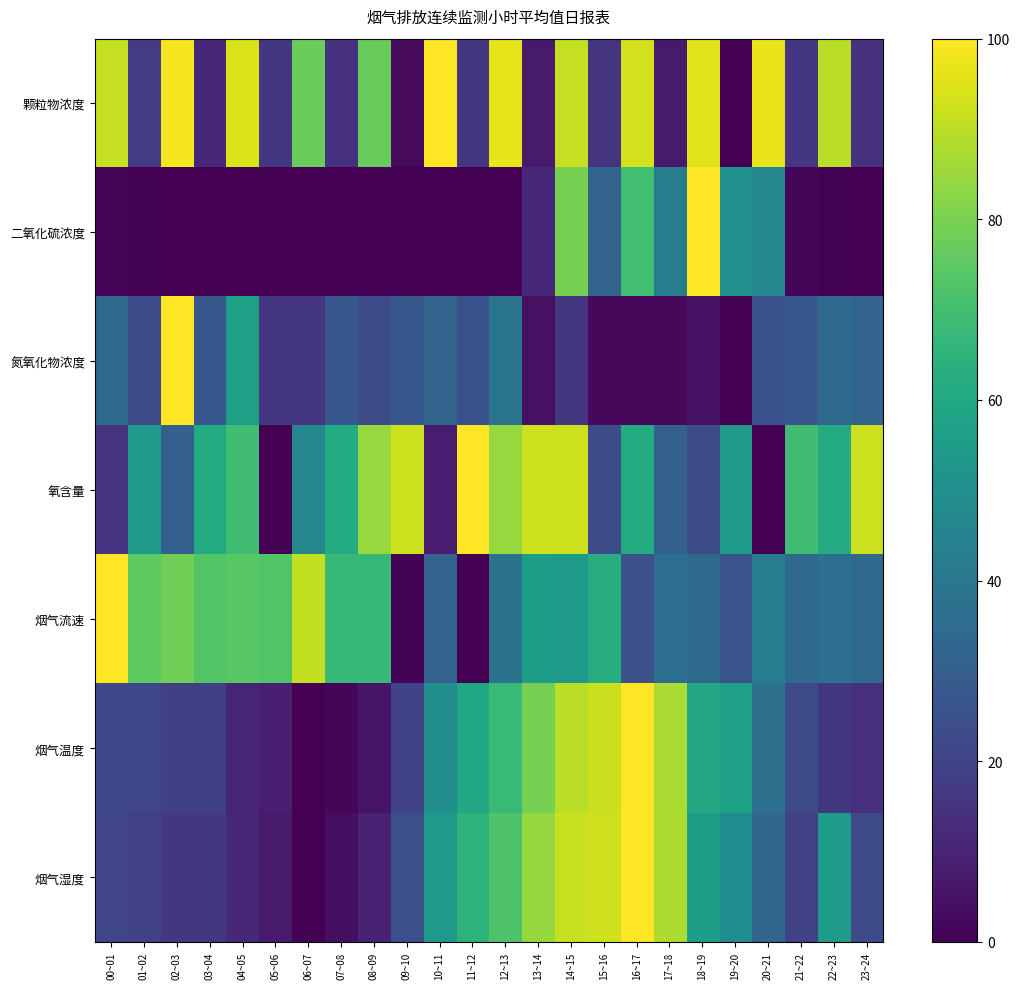

At how many categories does at least one series exceed 90?

15